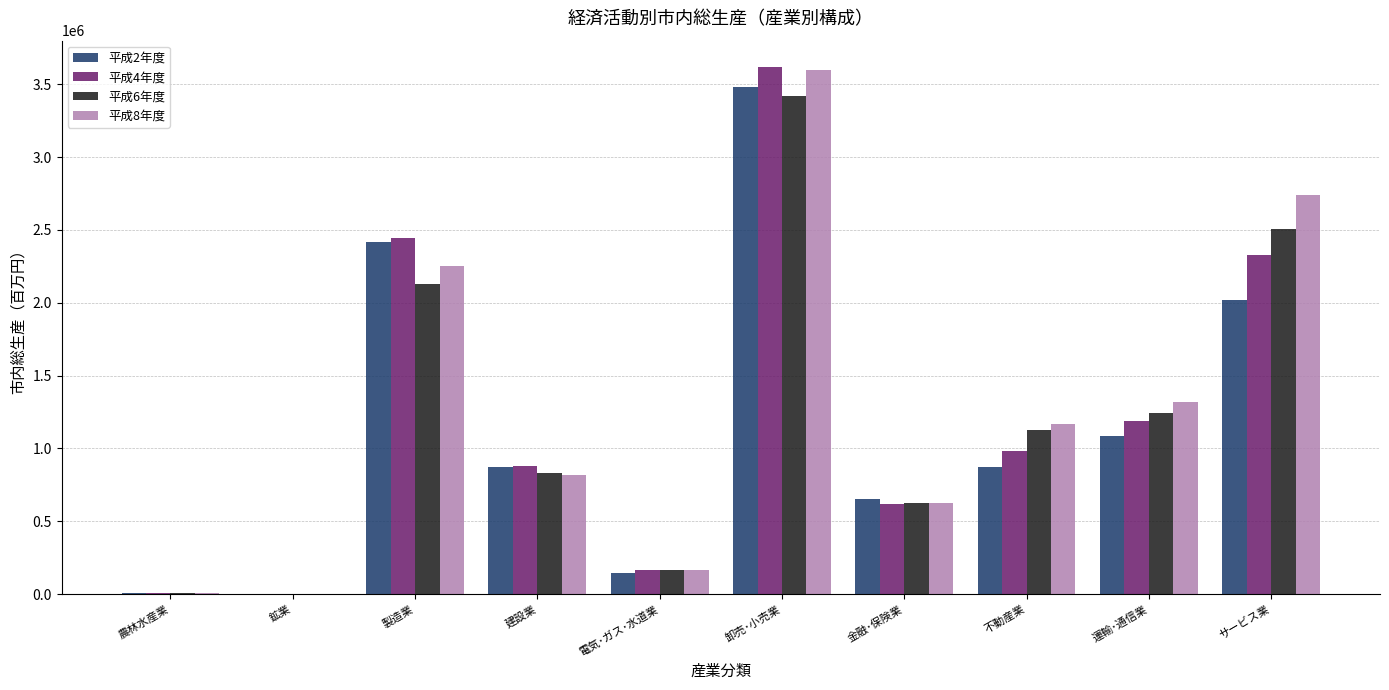

At which label does 平成2年度 reach its peak?

卸売･小売業